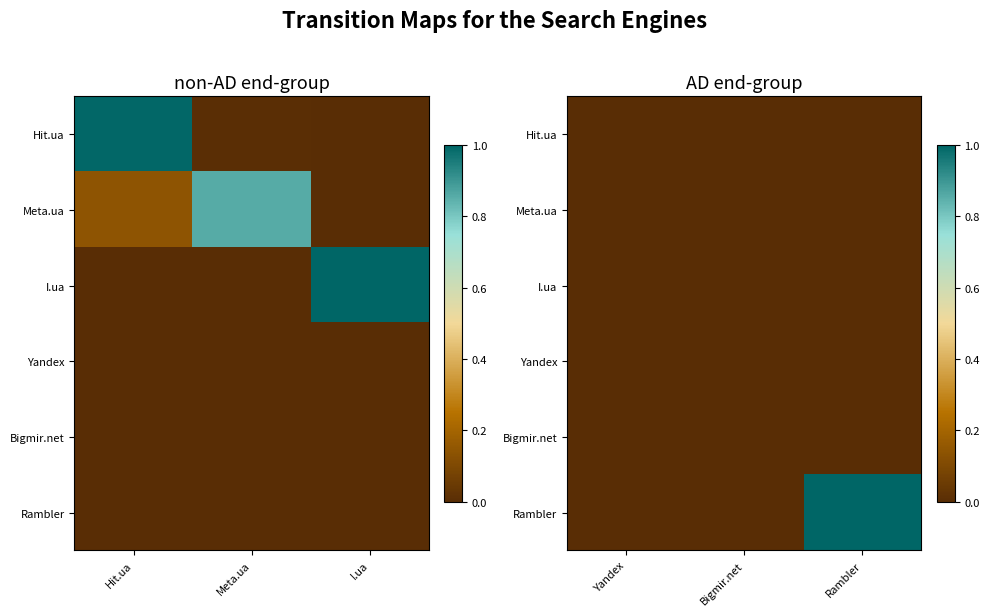

How many Rambler values are between 0 and 1?

3